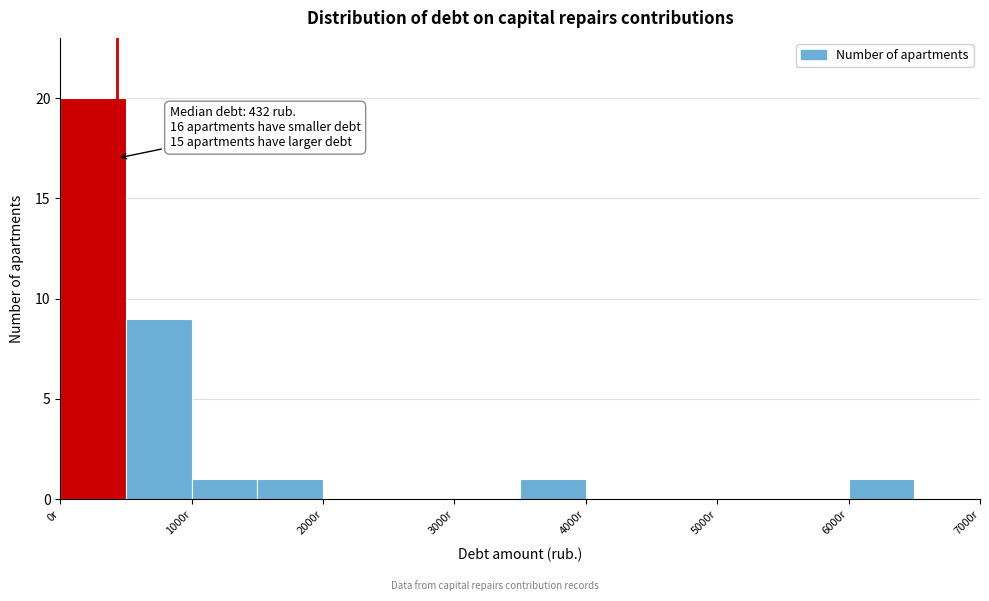

Which range on the x-axis has the tallest bar?

0 to 500